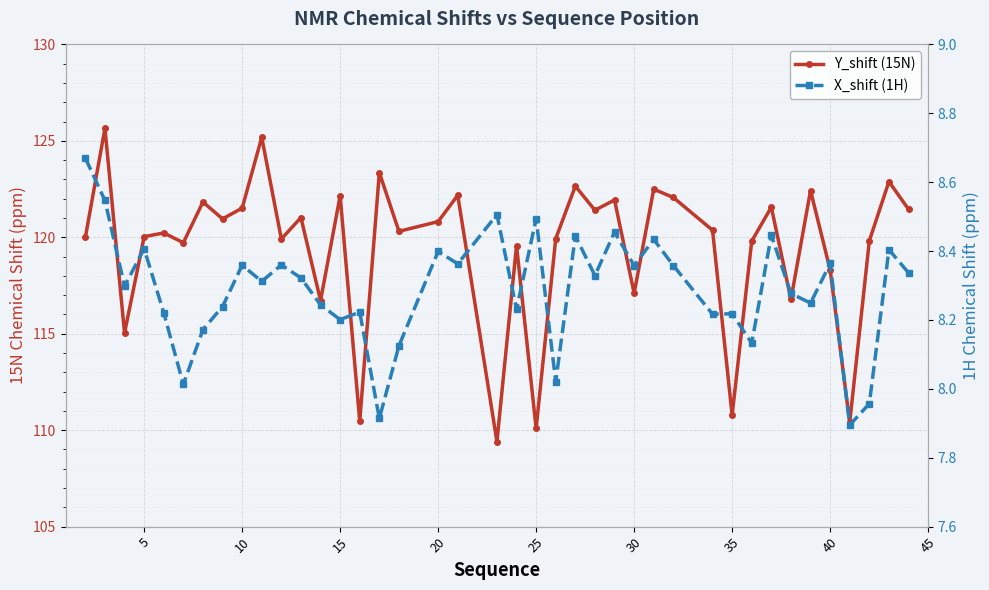

What are all the series names shown in the legend?

Y_shift (15N), X_shift (1H)